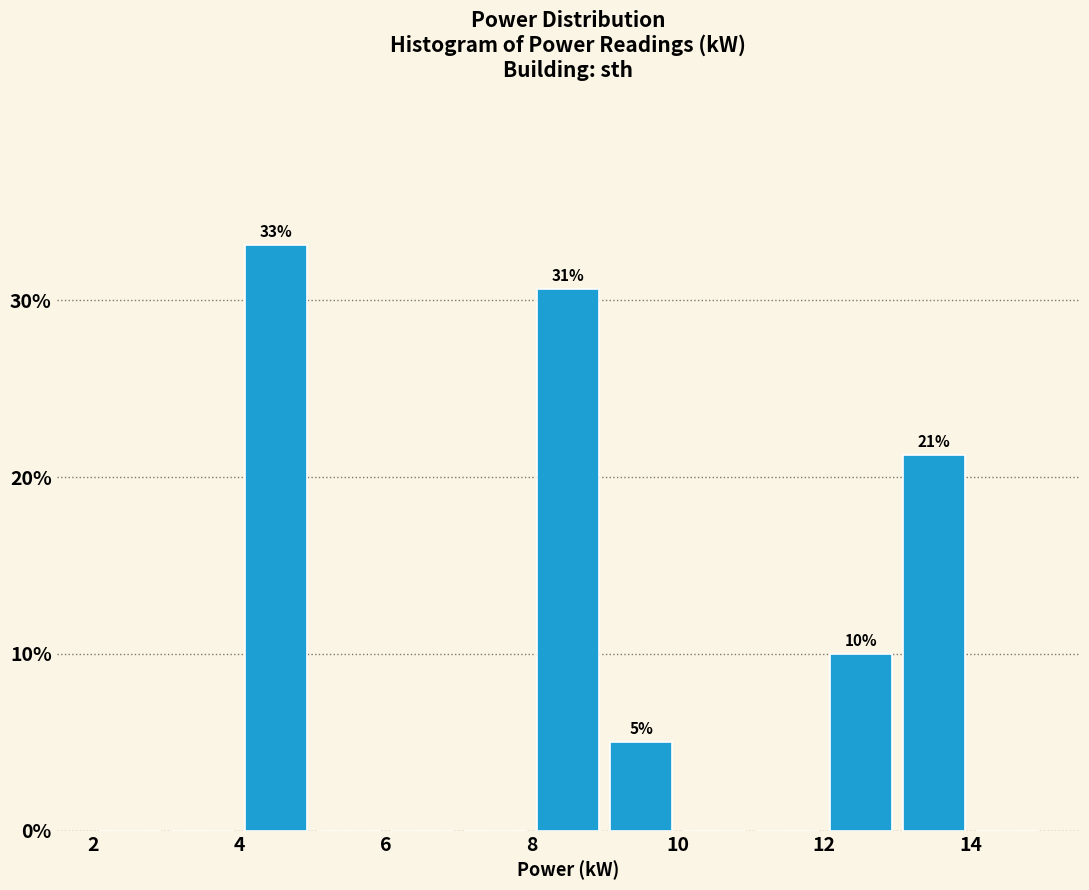

Over which range of the x-axis is the bar tallest?

4 to 5